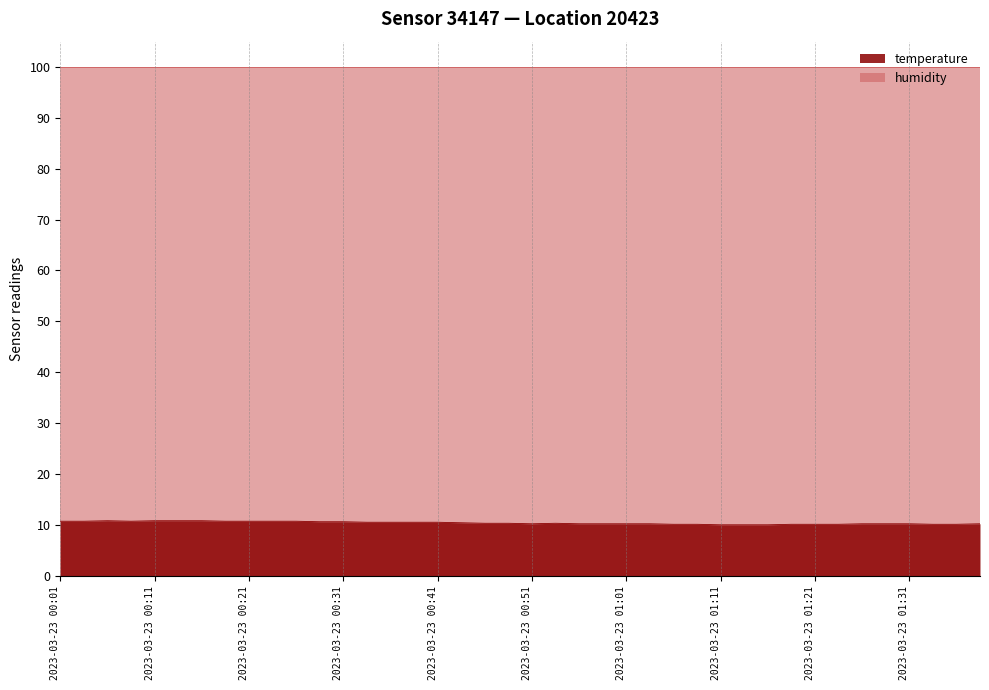

What is the maximum value for humidity?

99.9